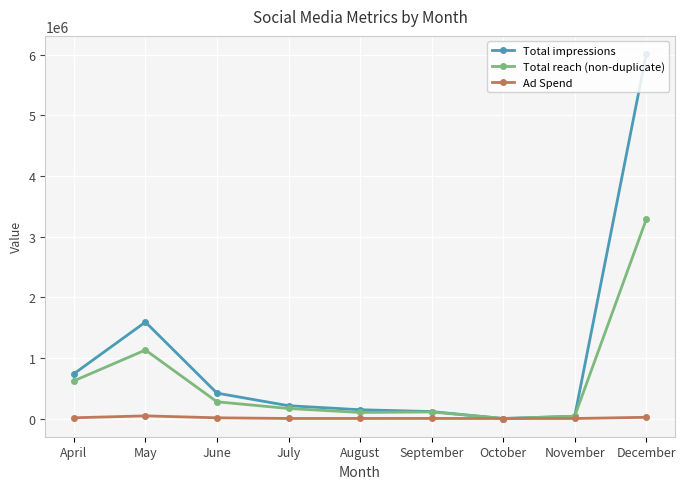

At how many categories does at least one series exceed 934455?

2